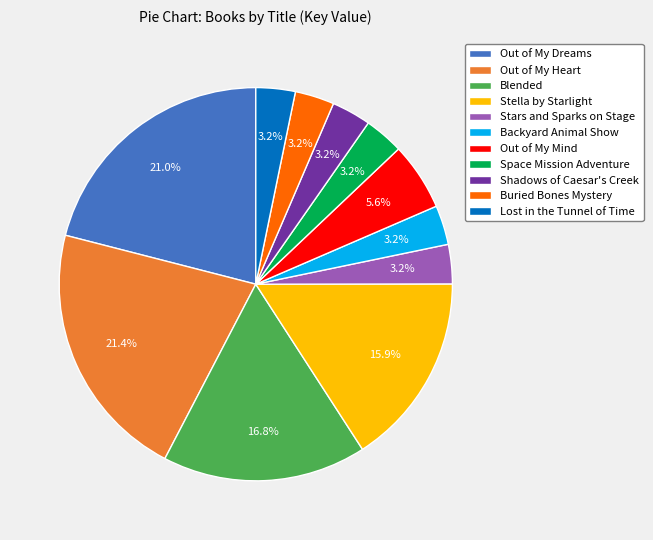

How much of the chart is everything except Space Mission Adventure?

96.8%